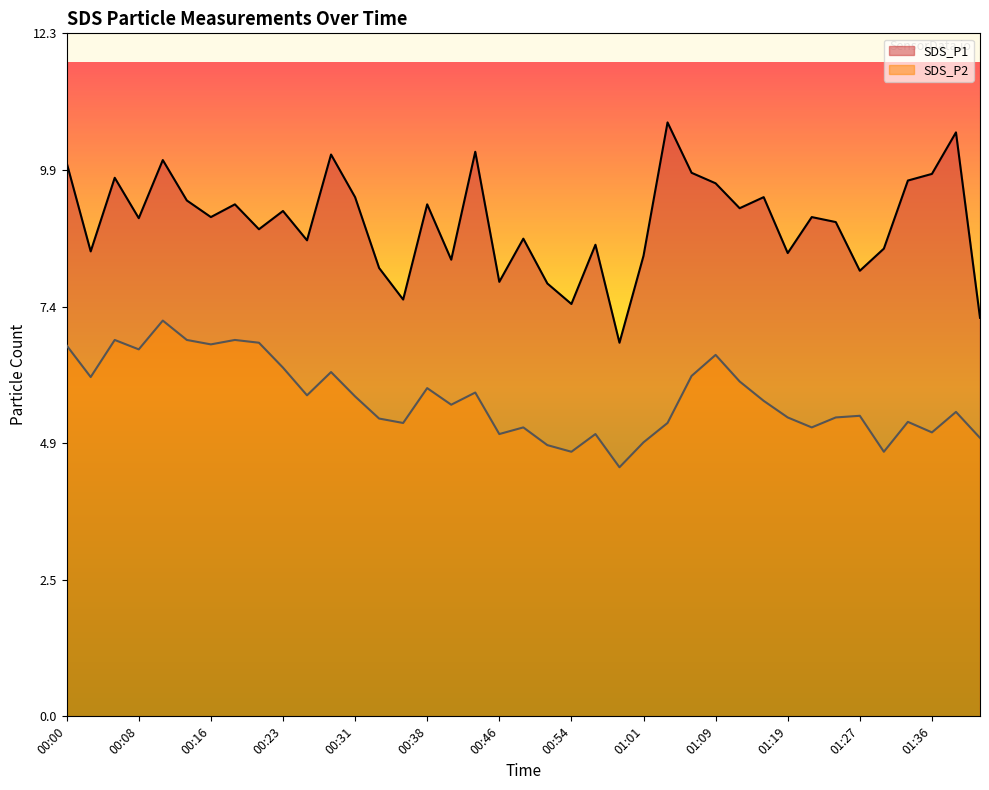

Reading left to right, extract all data points from this chart.

SDS_P1: 00:00=10.0	00:03=8.4	00:06=9.7	00:08=9.0	00:11=10.1	00:13=9.3	00:16=9.0	00:18=9.2	00:21=8.8	00:23=9.1	00:26=8.6	00:28=10.2	00:31=9.4	00:33=8.1	00:36=7.5	00:38=9.2	00:41=8.2	00:43=10.2	00:46=7.8	00:49=8.6	00:51=7.8	00:54=7.5	00:56=8.5	00:59=6.8	01:01=8.3	01:04=10.7	01:06=9.8	01:09=9.6	01:11=9.2	01:16=9.4	01:19=8.4	01:22=9.0	01:25=8.9	01:27=8.1	01:30=8.4	01:33=9.7	01:36=9.8	01:38=10.6	01:41=7.2
SDS_P2: 00:00=6.7	00:03=6.1	00:06=6.8	00:08=6.6	00:11=7.2	00:13=6.8	00:16=6.7	00:18=6.8	00:21=6.8	00:23=6.3	00:26=5.8	00:28=6.2	00:31=5.8	00:33=5.4	00:36=5.3	00:38=5.9	00:41=5.6	00:43=5.8	00:46=5.1	00:49=5.2	00:51=4.9	00:54=4.8	00:56=5.1	00:59=4.5	01:01=5.0	01:04=5.3	01:06=6.2	01:09=6.5	01:11=6.0	01:16=5.7	01:19=5.4	01:22=5.2	01:25=5.4	01:27=5.4	01:30=4.8	01:33=5.3	01:36=5.1	01:38=5.5	01:41=5.0